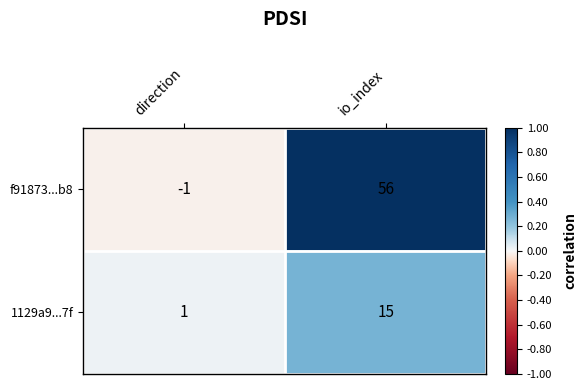

What is the highest value of the 1129a9...7f series?

15